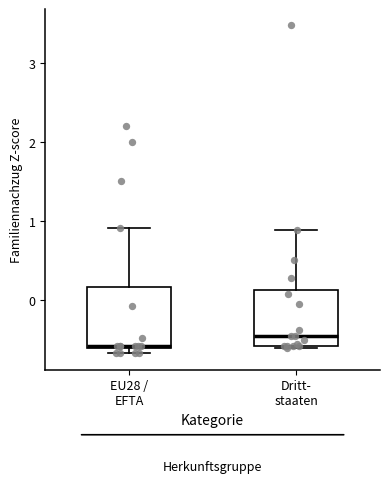

Where does the median line of the box for Dritt- staaten sit on the y-axis? The values are not printed on the chart, so give them approximately, as read against the axis.

-0.4